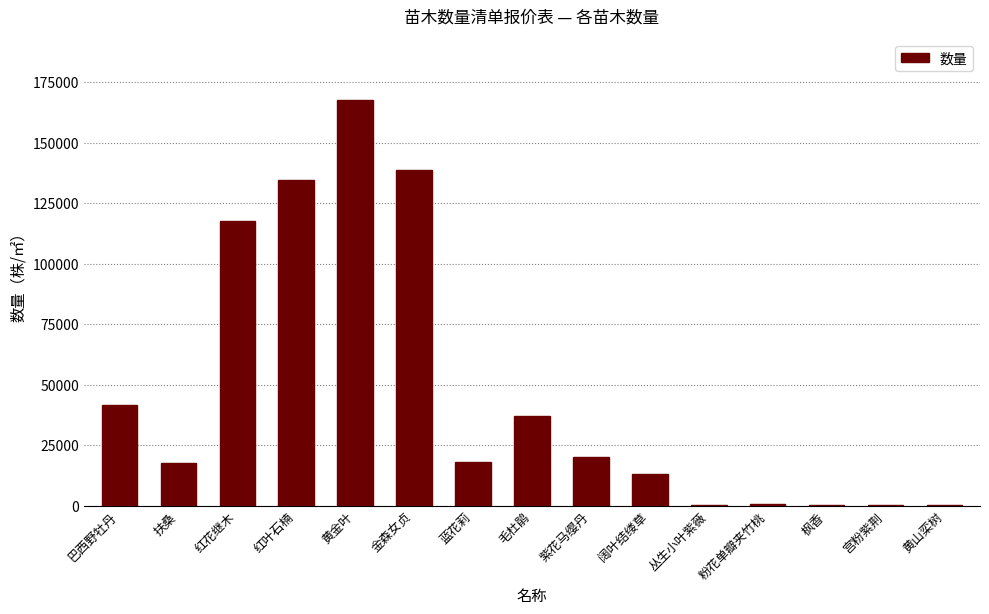

Which has a higher value, 粉花单瓣夹竹桃 or 紫花马缨丹?

紫花马缨丹